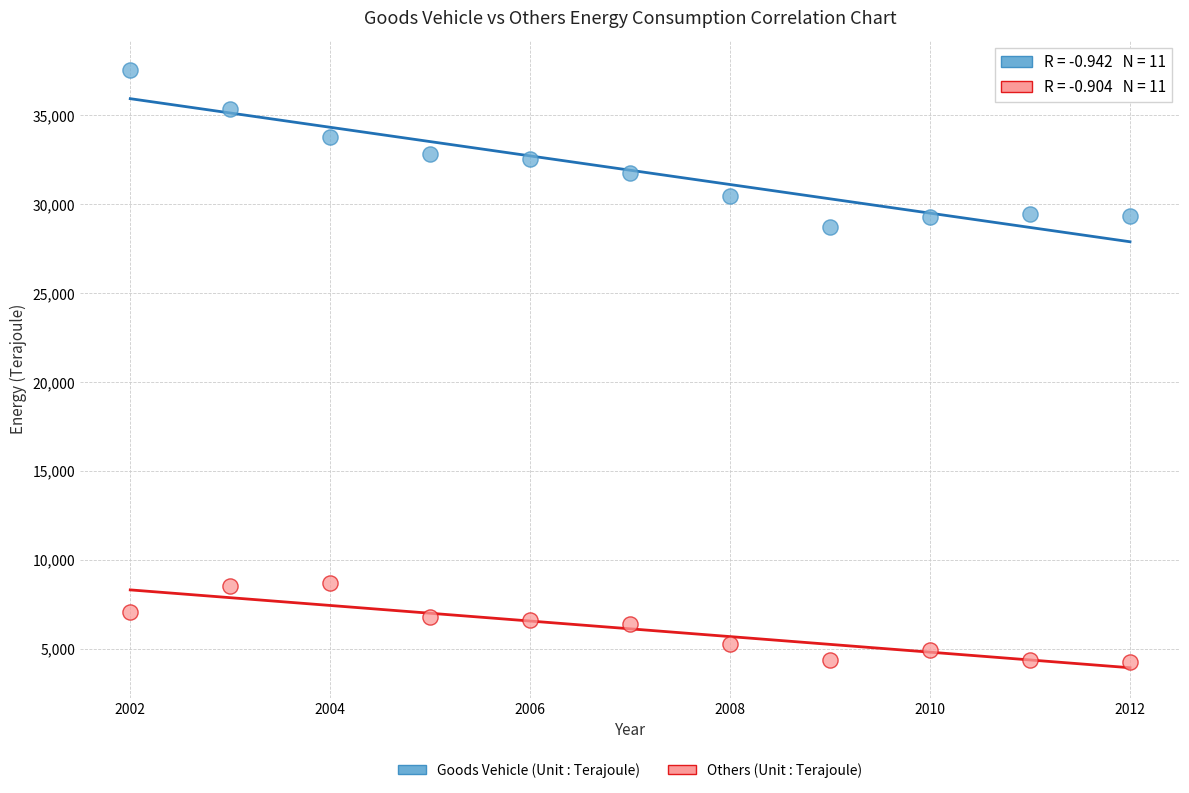

Across all series, what Y value is closest to 20910?

28729